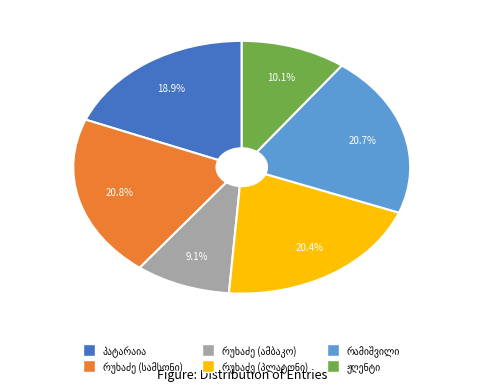

Is there any slice that represents more than half of the pie?

No